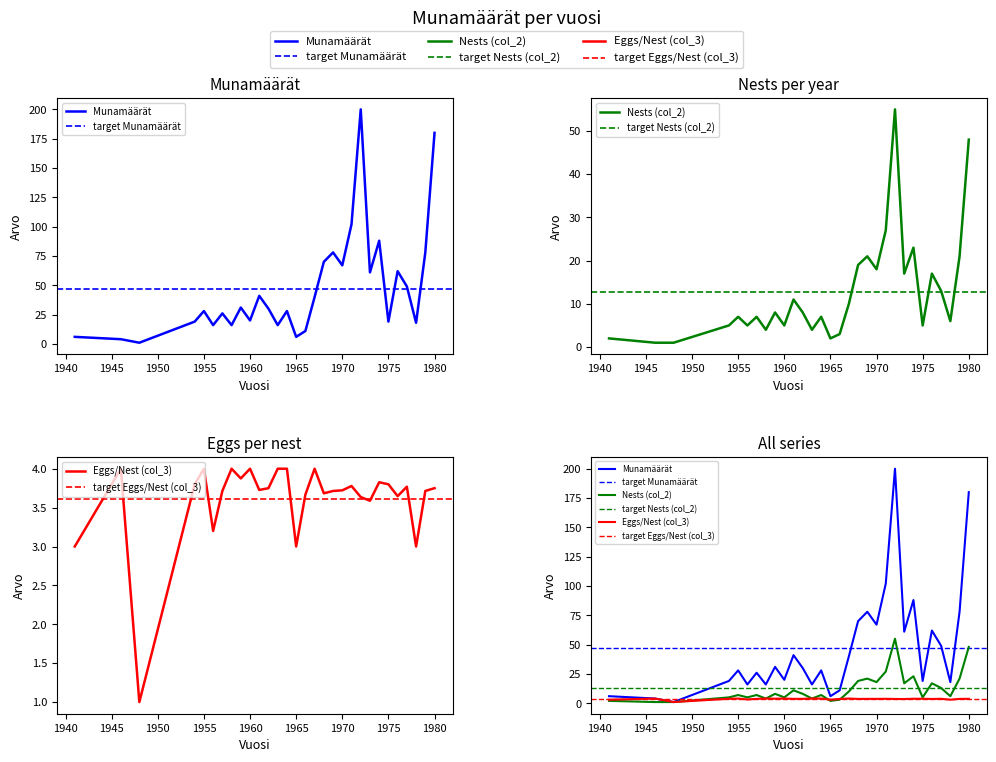

Rank the series by their maximum value, from lowest to highest.

Eggs/Nest (col_3), Nests (col_2), Munamäärät